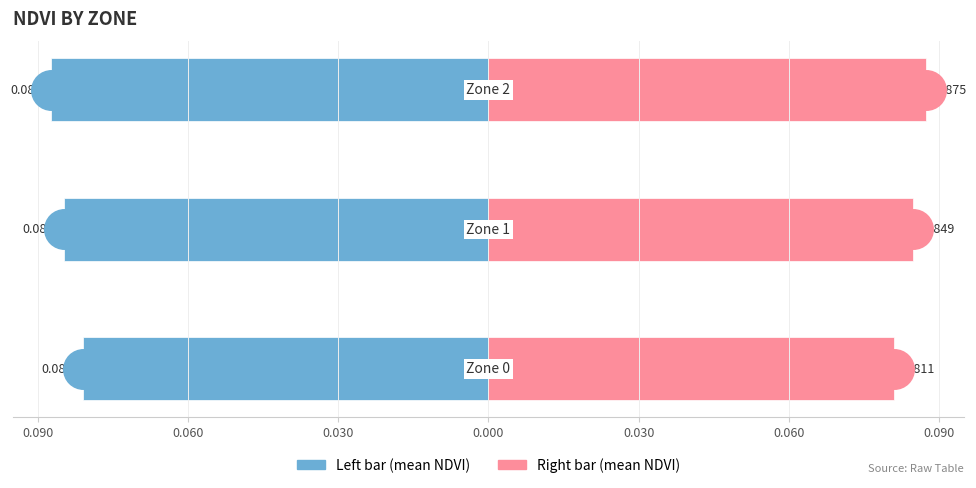

Which series has the largest total across all categories?

Mean NDVI (right)